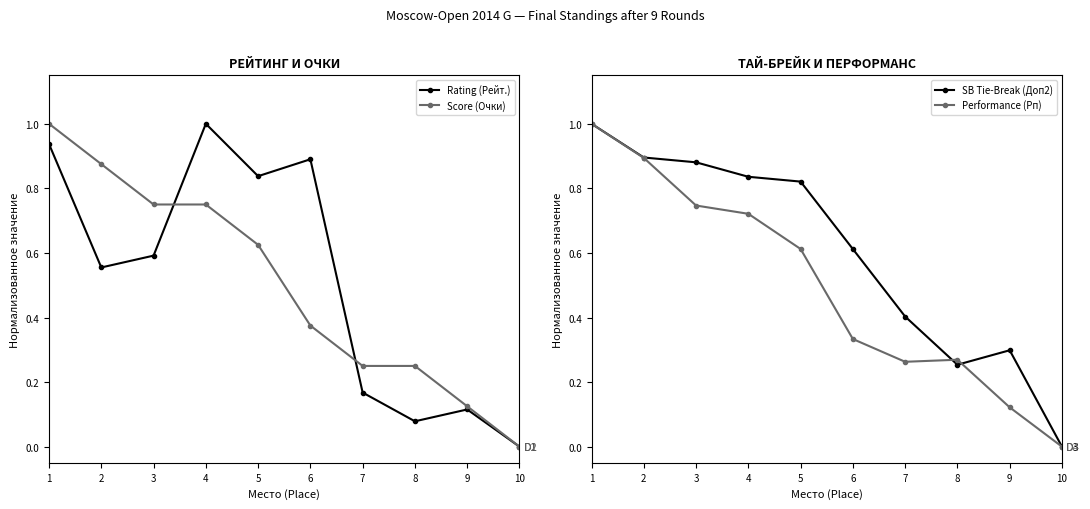

Is it true that SB Tie-Break (Доп2) equals -0.5 at 10?

False